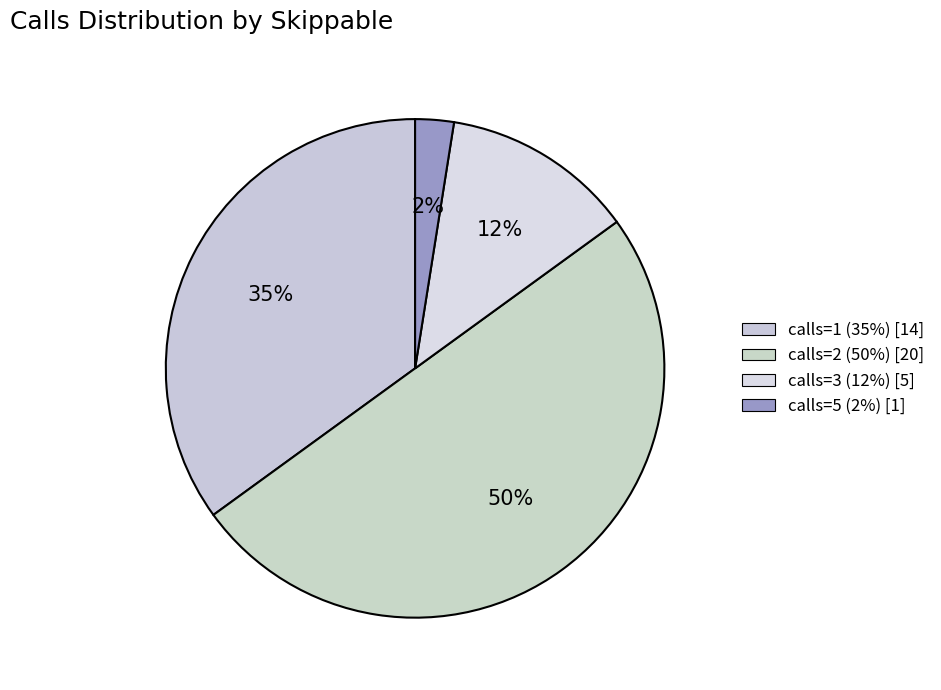

How many segments does this pie chart have?

4